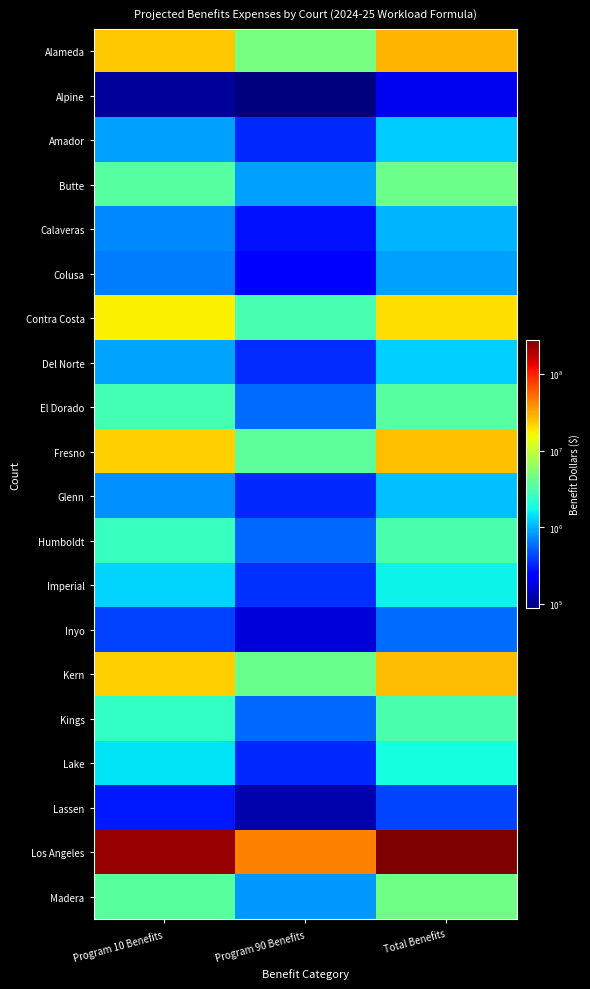

What is the difference between the highest and lowest values at Program 90 Benefits?

43698595.6